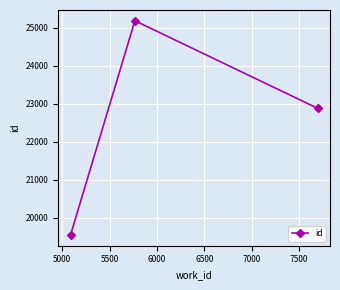

How many data points are less than 22884?

1